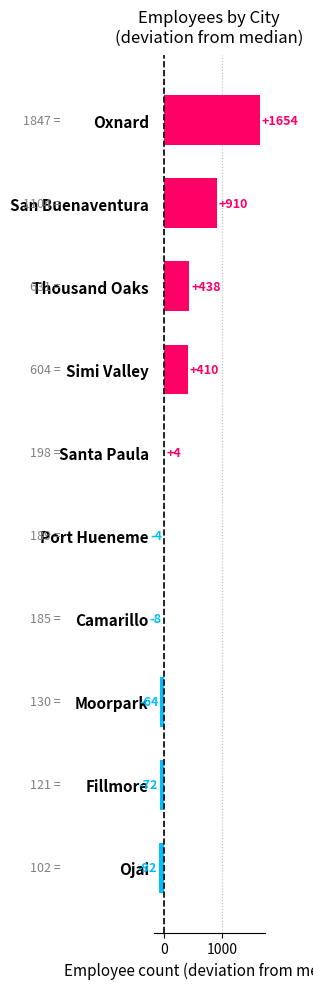

Are the bars horizontal?

Yes